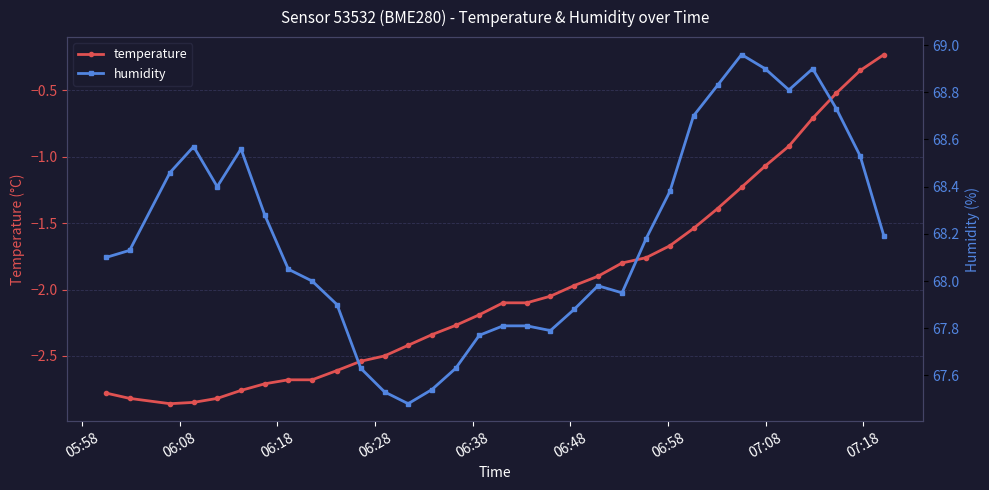

What is the value of the temperature point at the 26th from the left?

-1.4